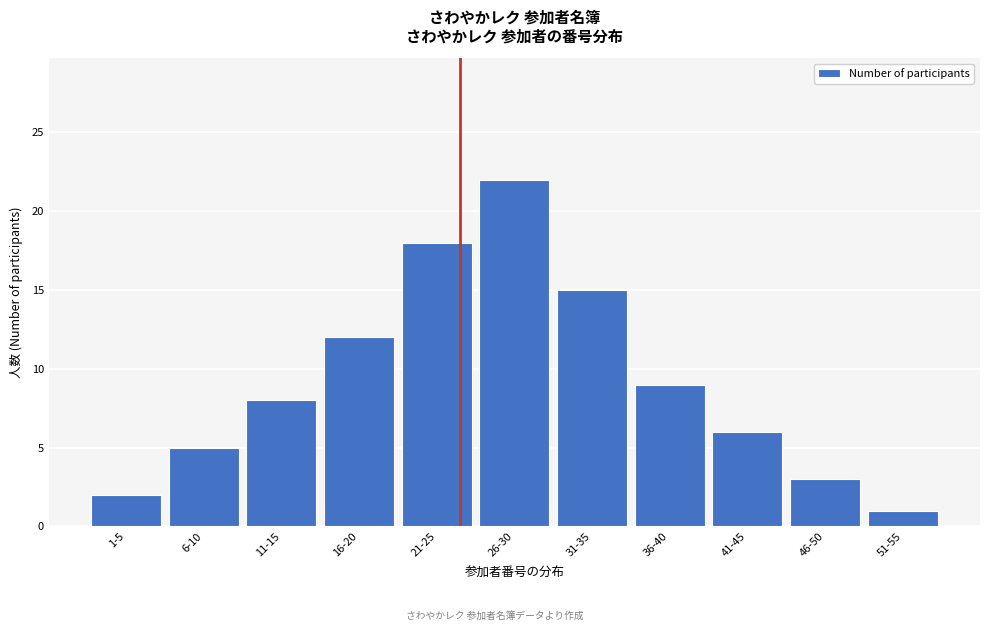

Reading right to left, transcribe all the data shown in this chart.

51-55=1	46-50=3	41-45=6	36-40=9	31-35=15	26-30=22	21-25=18	16-20=12	11-15=8	6-10=5	1-5=2